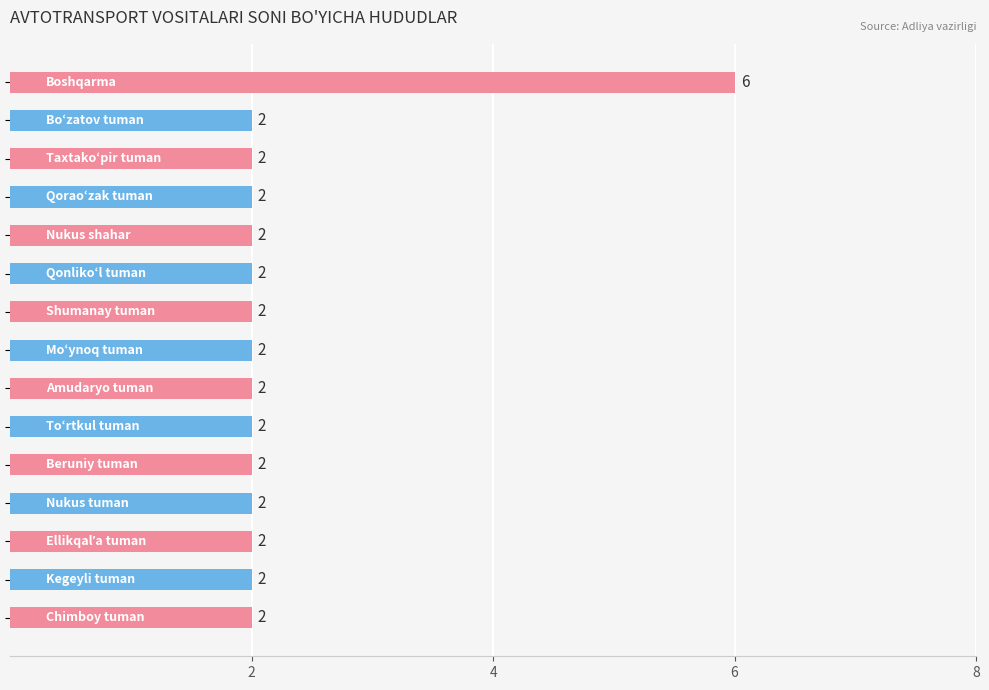

What is the difference between the maximum and minimum values?

4